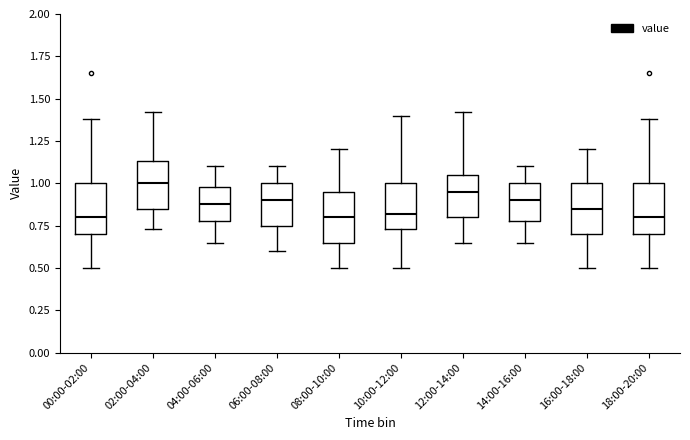

Where does the median line of the box for 04:00-06:00 sit on the y-axis? The values are not printed on the chart, so give them approximately, as read against the axis.

0.90